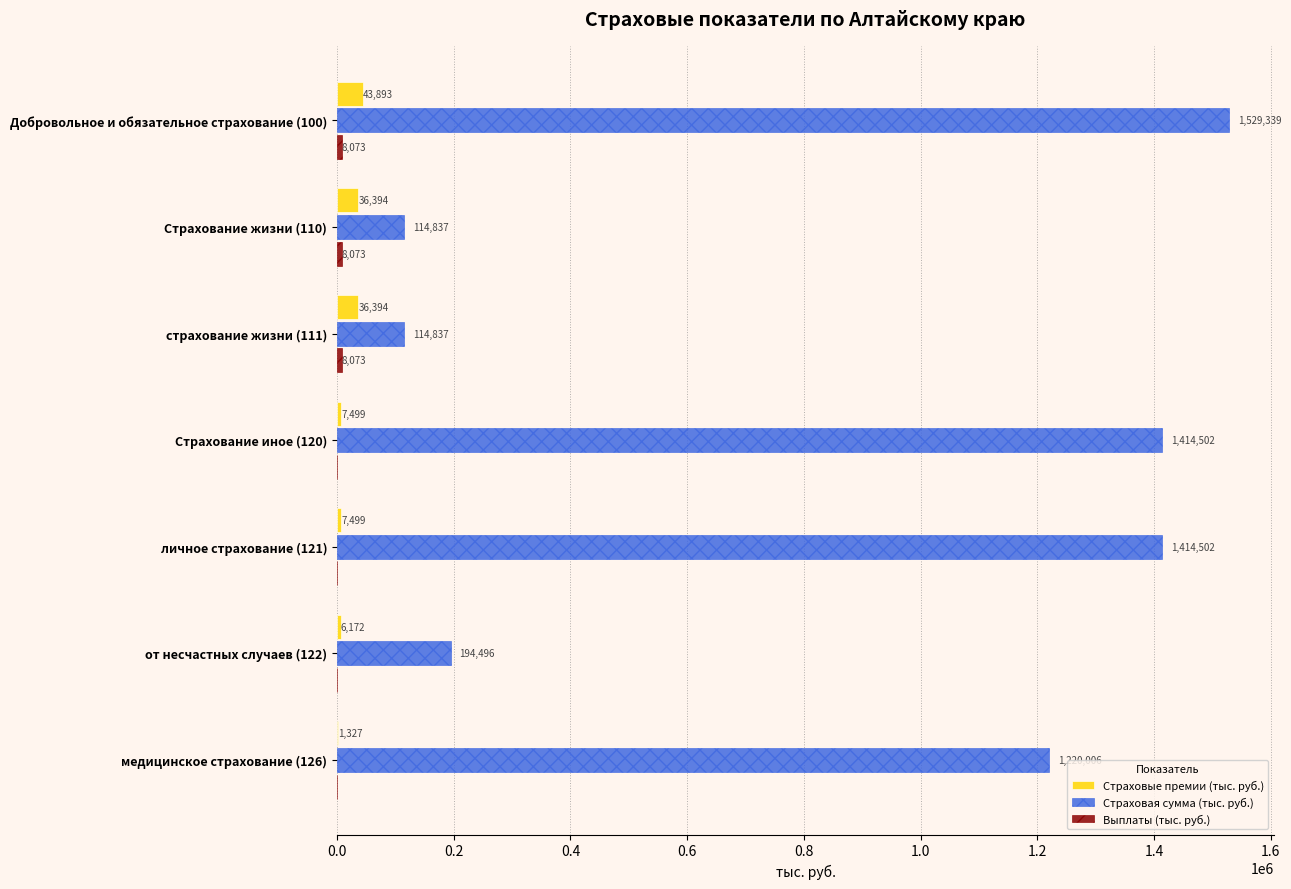

Between Добровольное и обязательное страхование (100) and Страхование жизни (110), which series saw the biggest shift?

Страховая сумма (тыс. руб.)